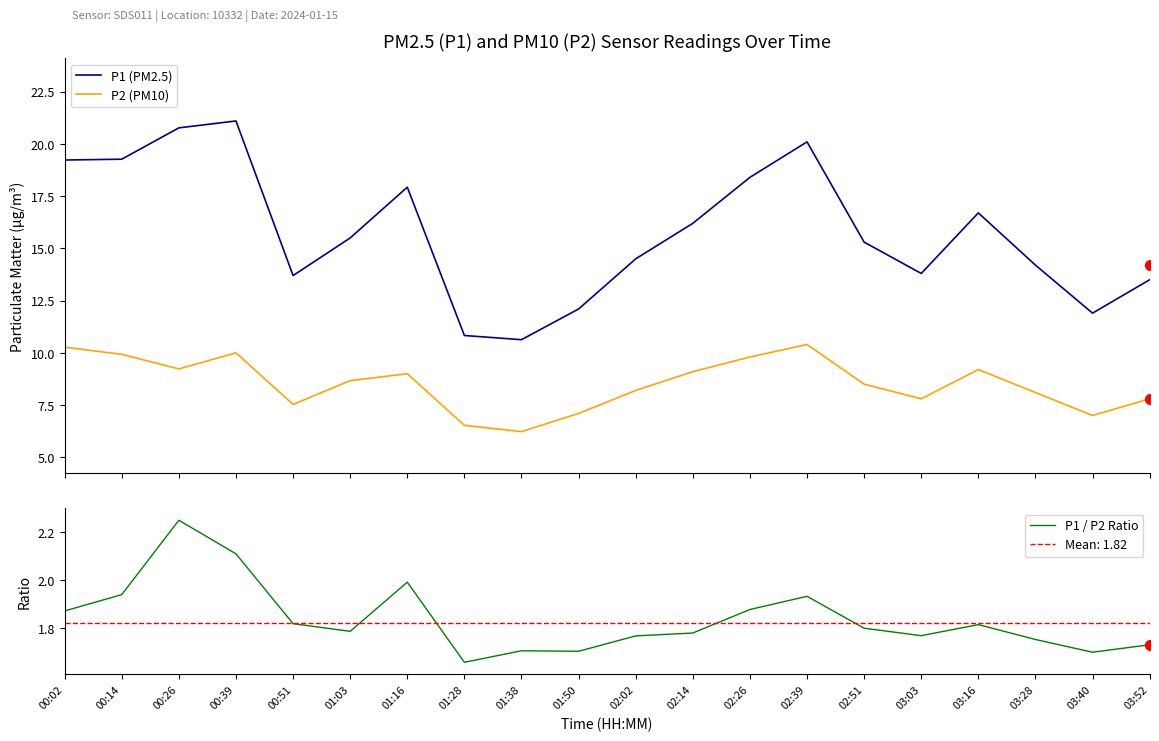

Is the value of P2 (PM10) at 03:16 greater than the value of P1 (PM2.5) at 02:02?

No